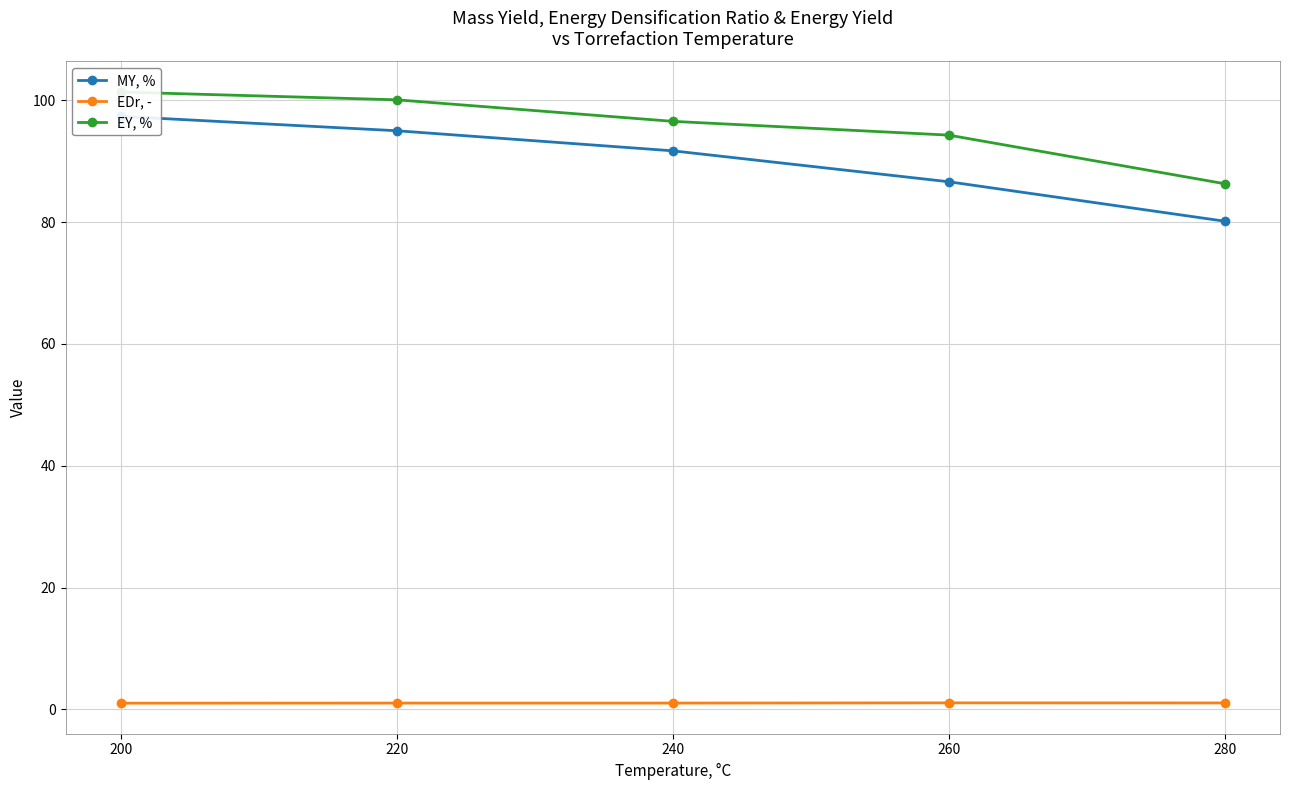

Reading right to left, transcribe all the data shown in this chart.

MY, %: 280=80.1	260=86.6	240=91.7	220=95.0	200=97.3
EDr, -: 280=1.1	260=1.1	240=1.1	220=1.1	200=1.0
EY, %: 280=86.3	260=94.3	240=96.5	220=100.1	200=101.3